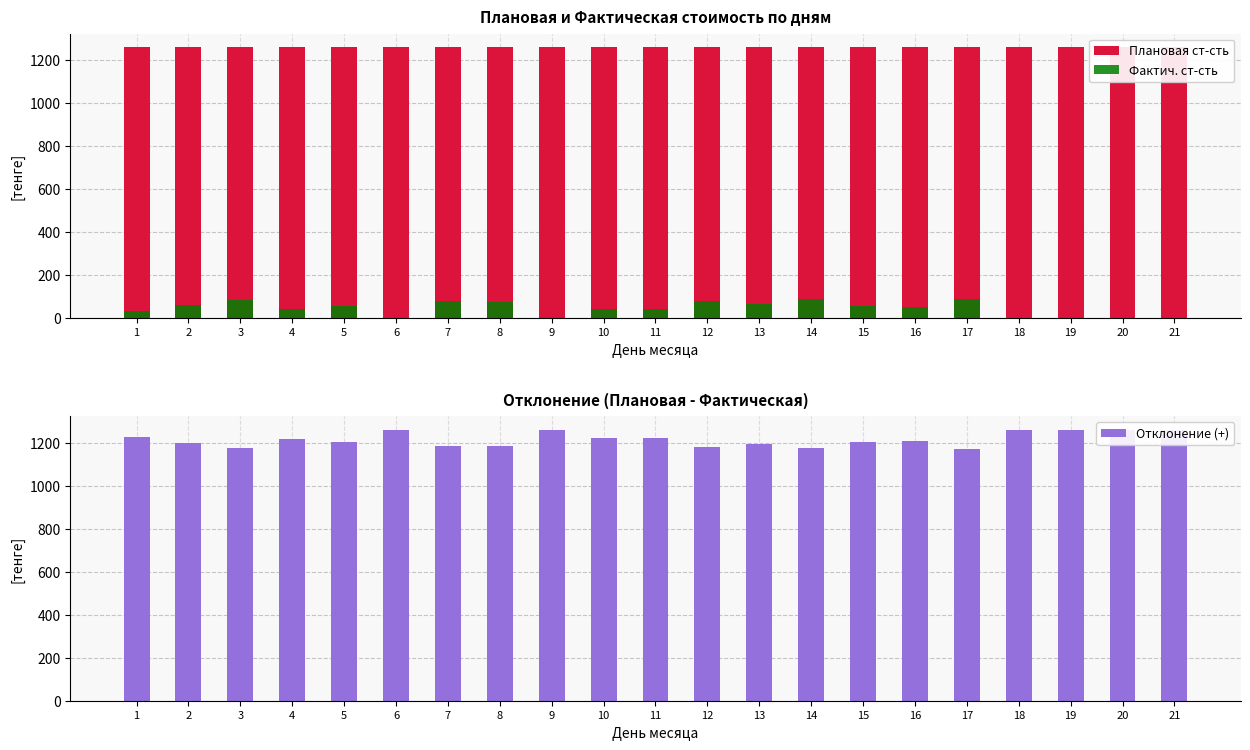

Is the value of Фактич. ст-сть at 8 greater than the value of Отклонение (+) at 21?

No